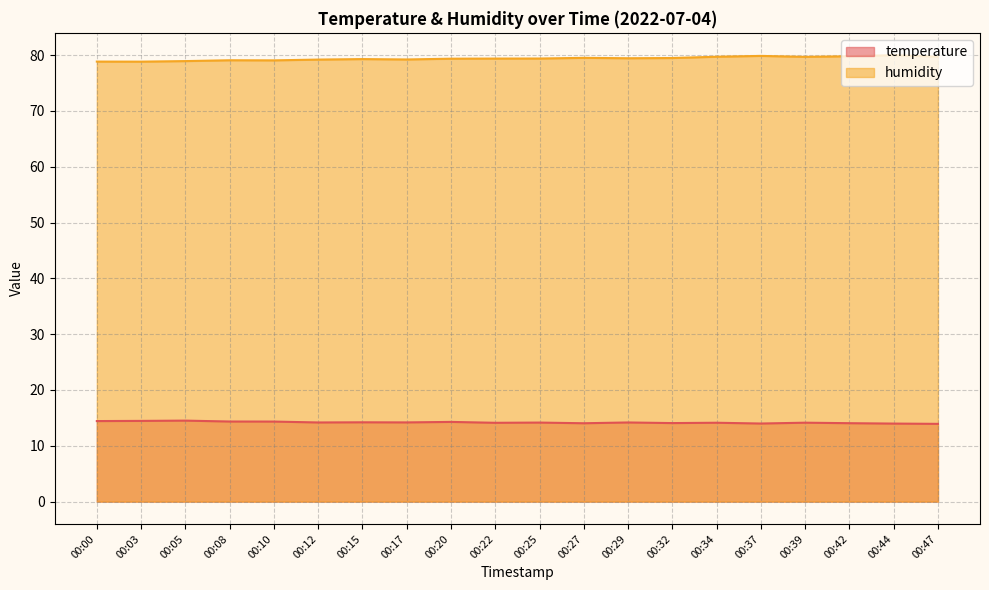

At which category does the chart reach its minimum across all series?

00:47